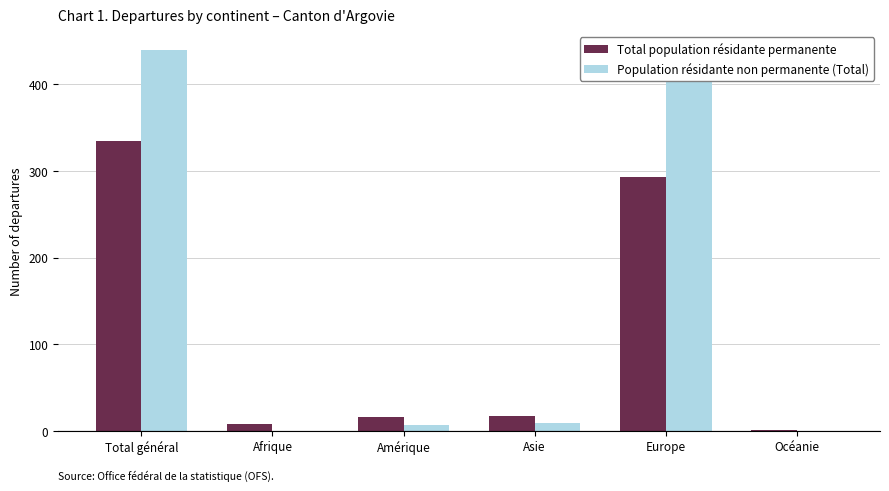

Which series has the largest total across all categories?

Population résidante non permanente (Total)